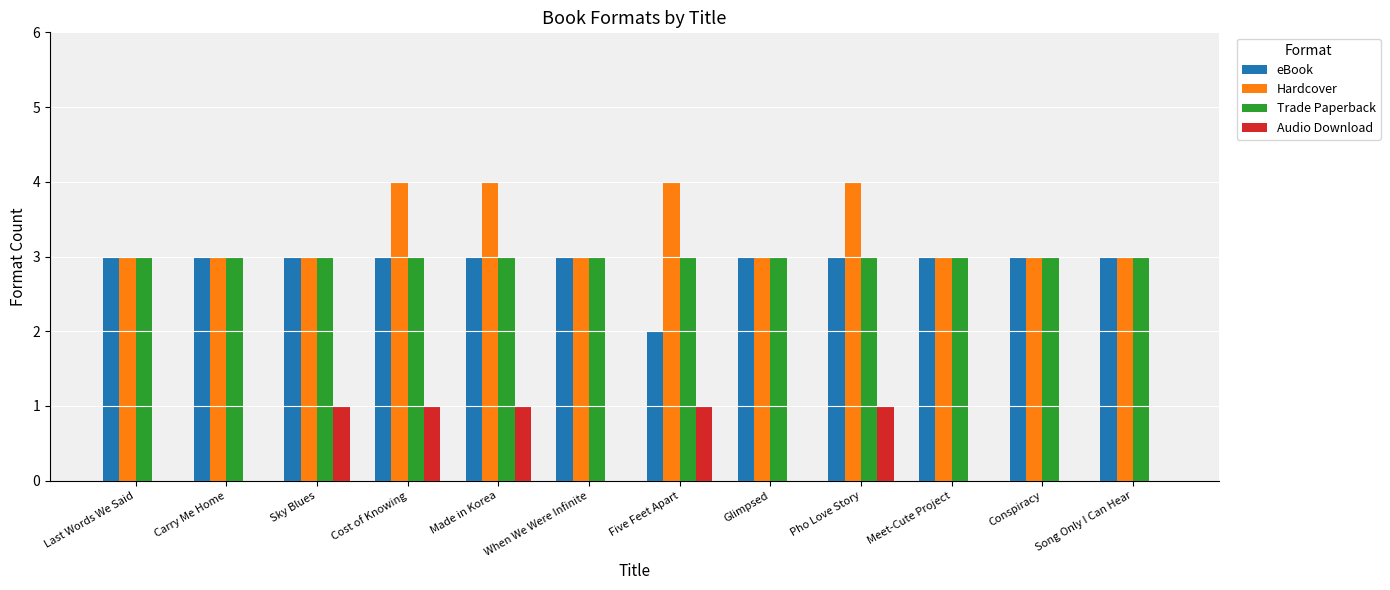

Is it true that Trade Paperback equals 3 at Song Only I Can Hear?

True